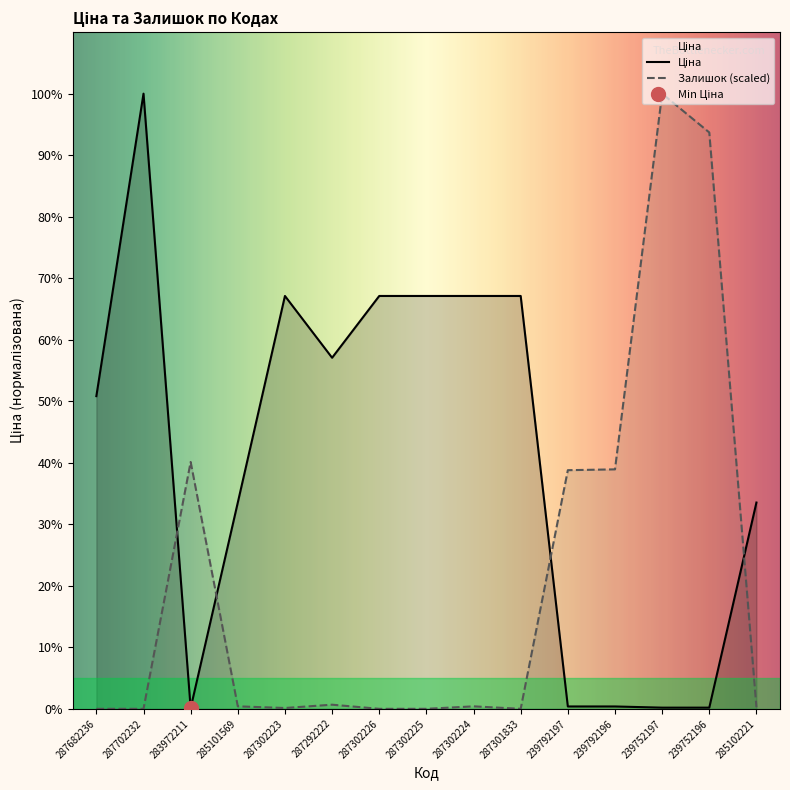

Which series changed the most between 287292222 and 285102221?

Ціна